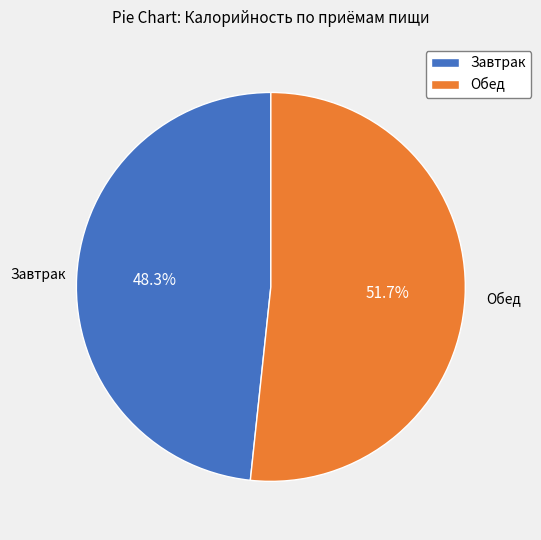

What is the ratio of the value at Обед to the value at Завтрак?

1.1